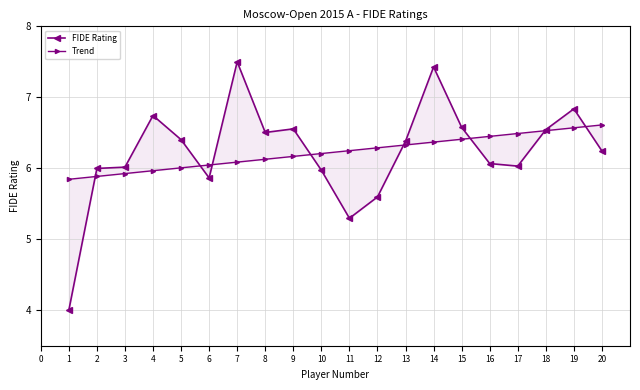

True or false: Trend has a value of 6.2 at 10.

True